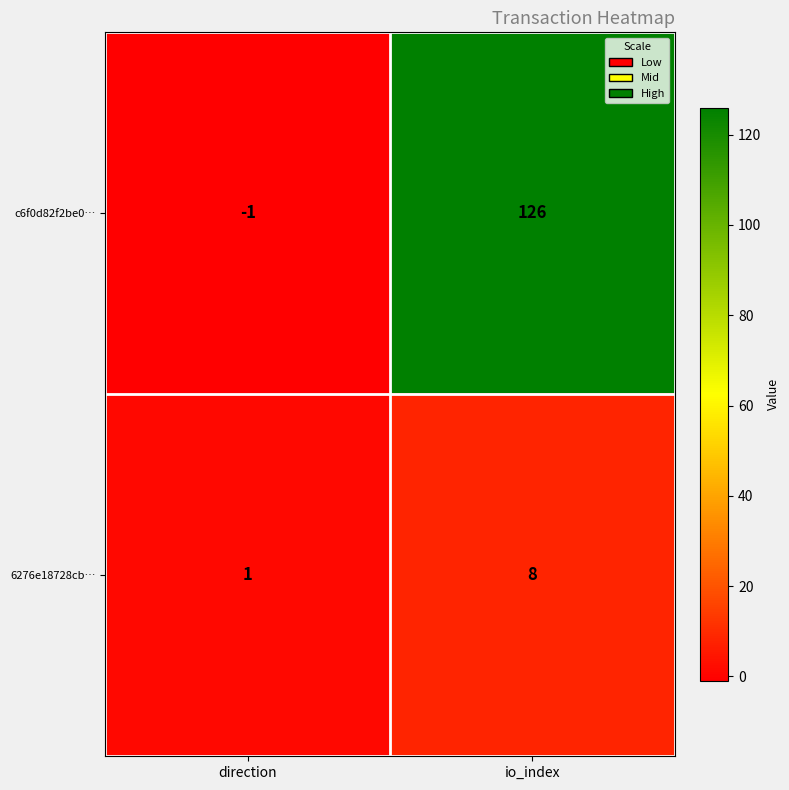

Rank the series by their maximum value, from highest to lowest.

c6f0d82f2be0…, 6276e18728cb…